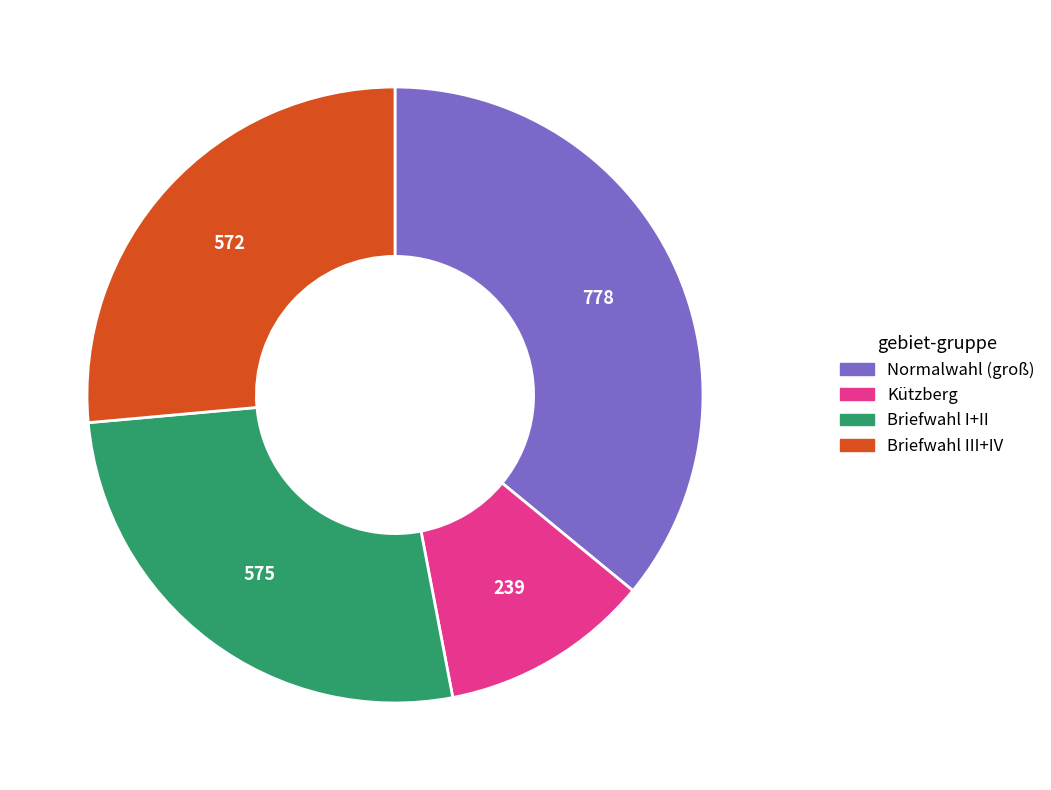

How many slices are in this pie chart?

4